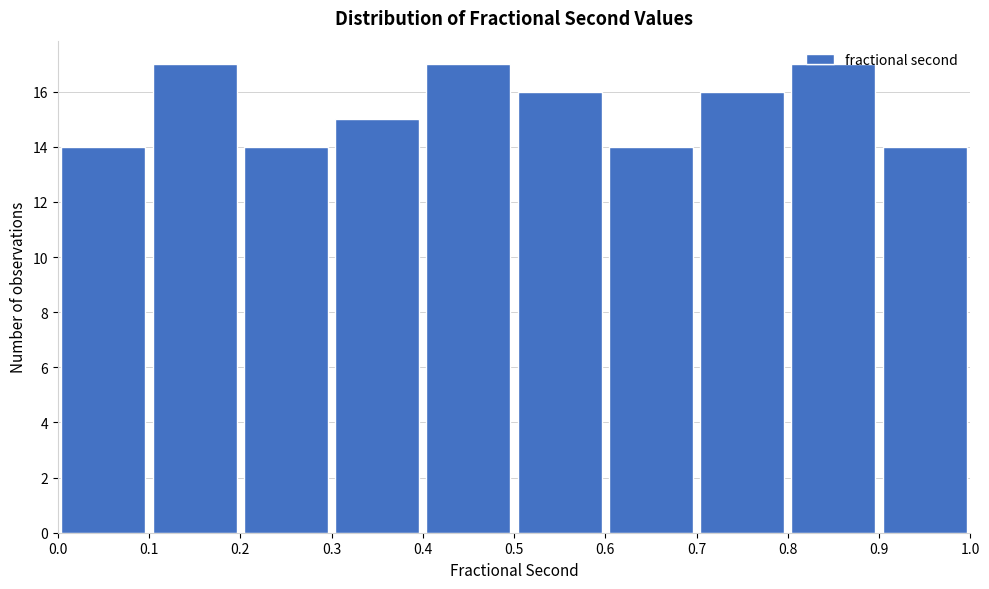

Reading left to right, transcribe this chart: for each bar, give the range it covers on the x-axis and its height. The values are not printed on the chart, so give them approximately, as read against the axis.

0.0 to 0.1: 14
0.1 to 0.2: 17
0.2 to 0.3: 14
0.3 to 0.4: 15
0.4 to 0.5: 17
0.5 to 0.6: 16
0.6 to 0.7: 14
0.7 to 0.8: 16
0.8 to 0.9: 17
0.9 to 1.0: 14